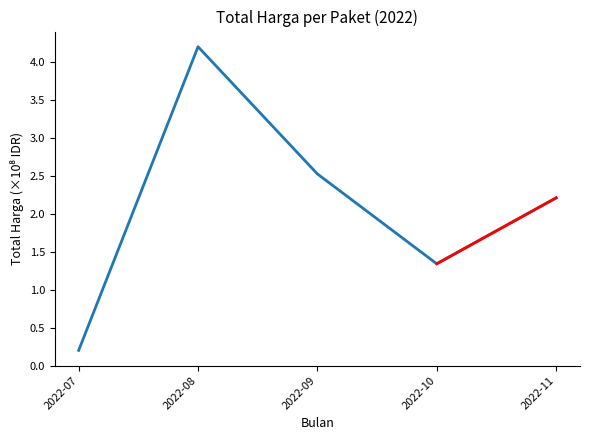

Which has a higher value, 2022-07 or 2022-08?

2022-08